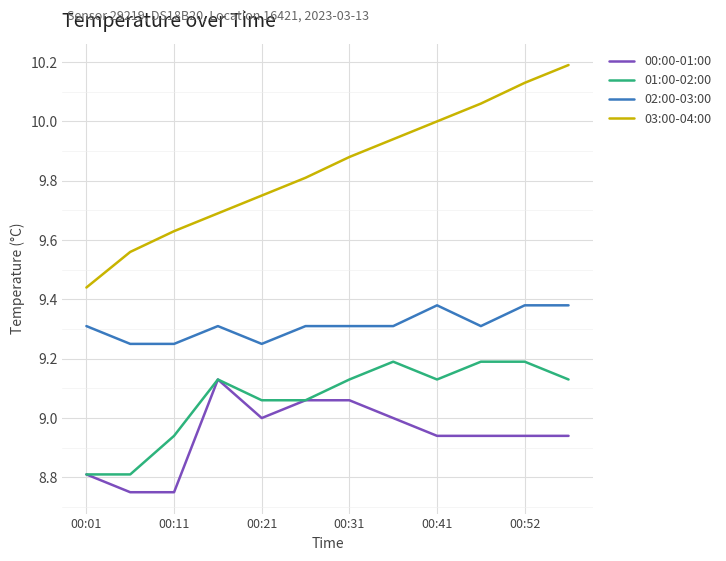

Which series has the widest spread of values?

03:00-04:00